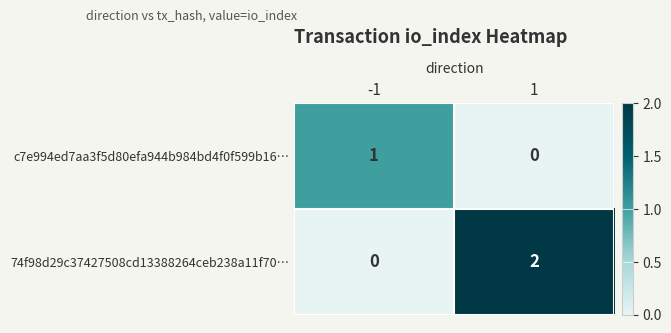

At which category is the sum across all series the highest?

1